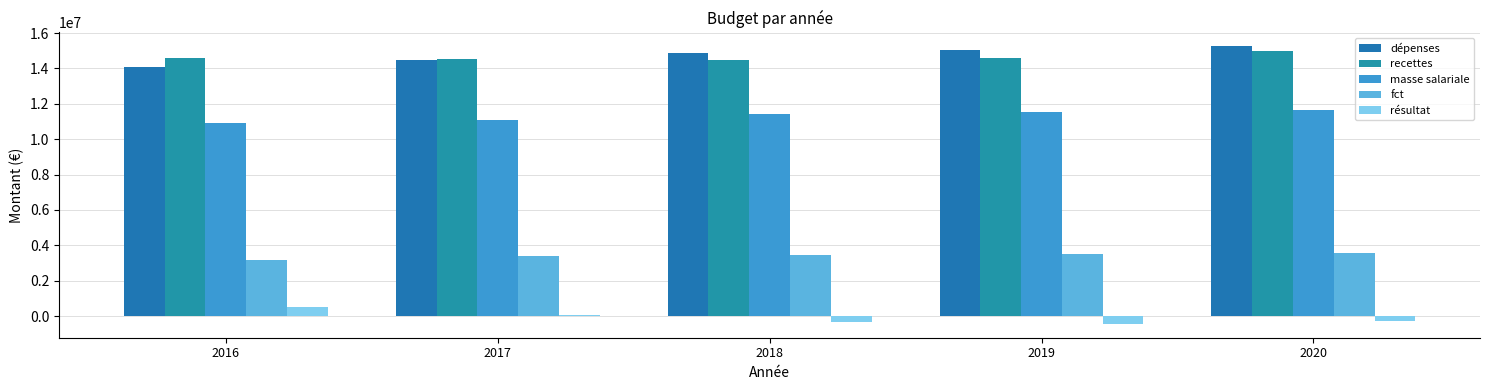

Which series has the widest spread of values?

dépenses